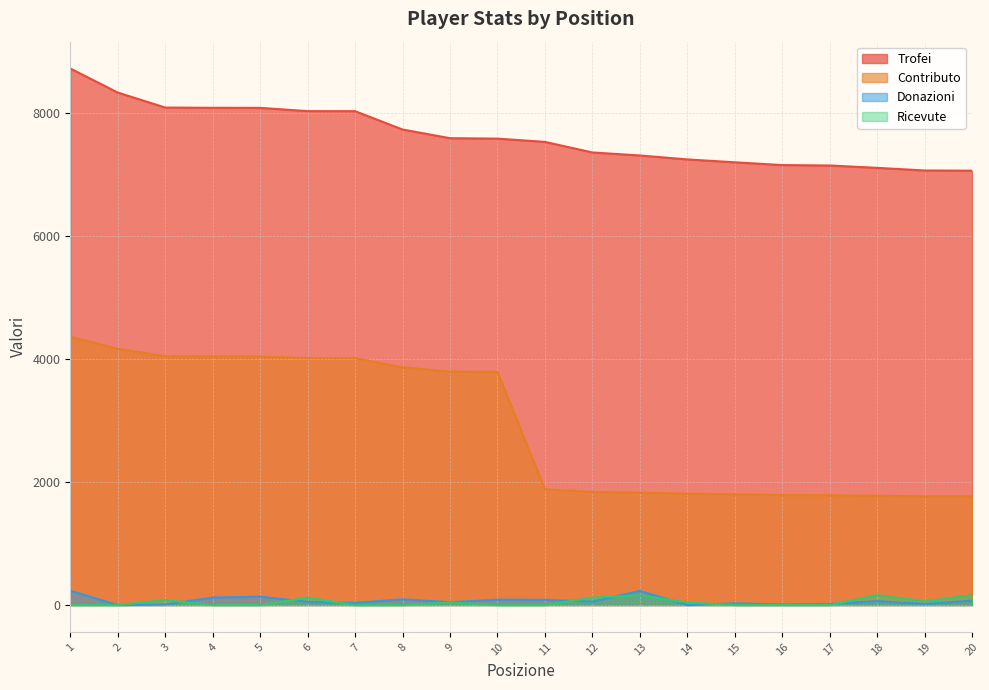

Which category has the lowest value in the Trofei series?

20